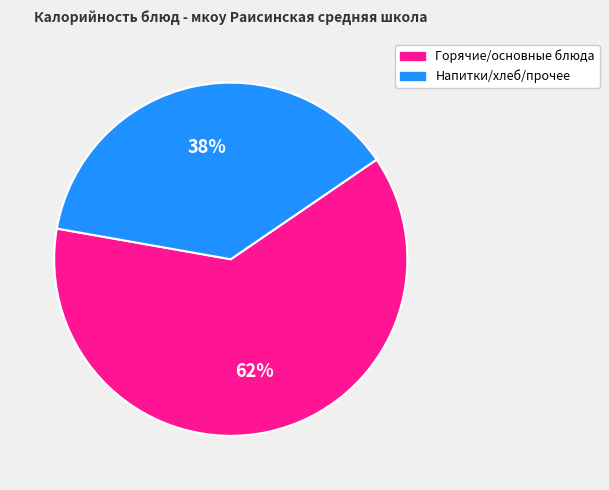

Between Напитки/хлеб/прочее and Горячие/основные блюда, which is larger?

Горячие/основные блюда